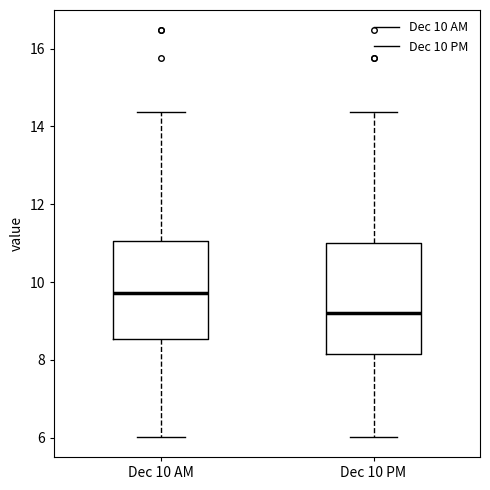

Which box's median line is the highest?

Dec 10 AM